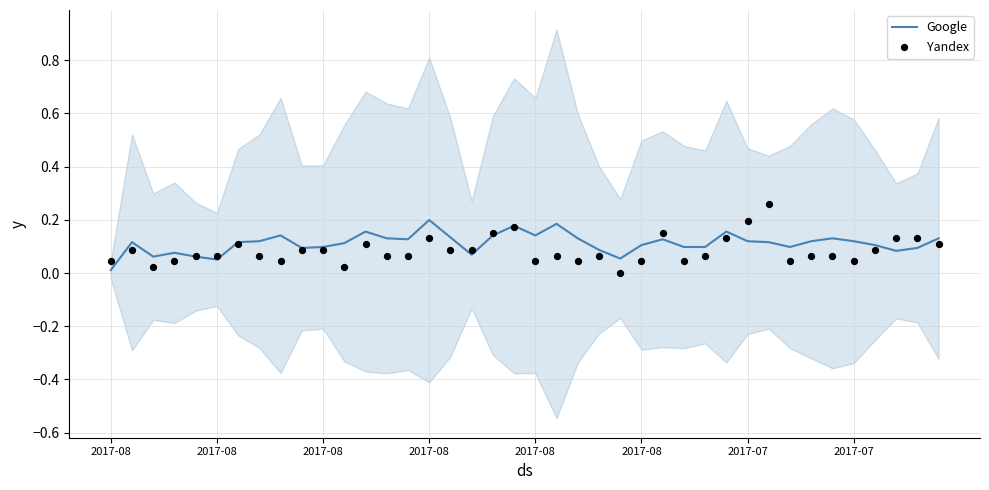

Which series reaches the maximum Y coordinate?

Yandex